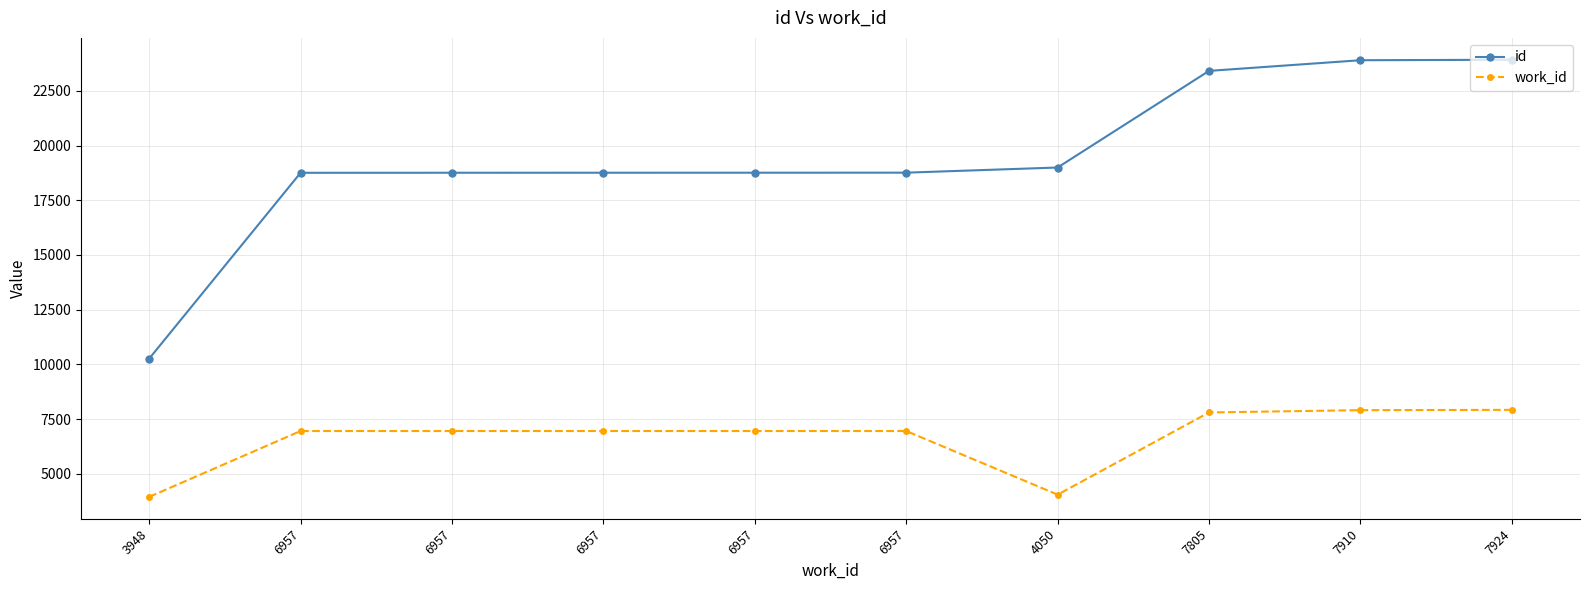

How many distinct data groups are displayed?

2